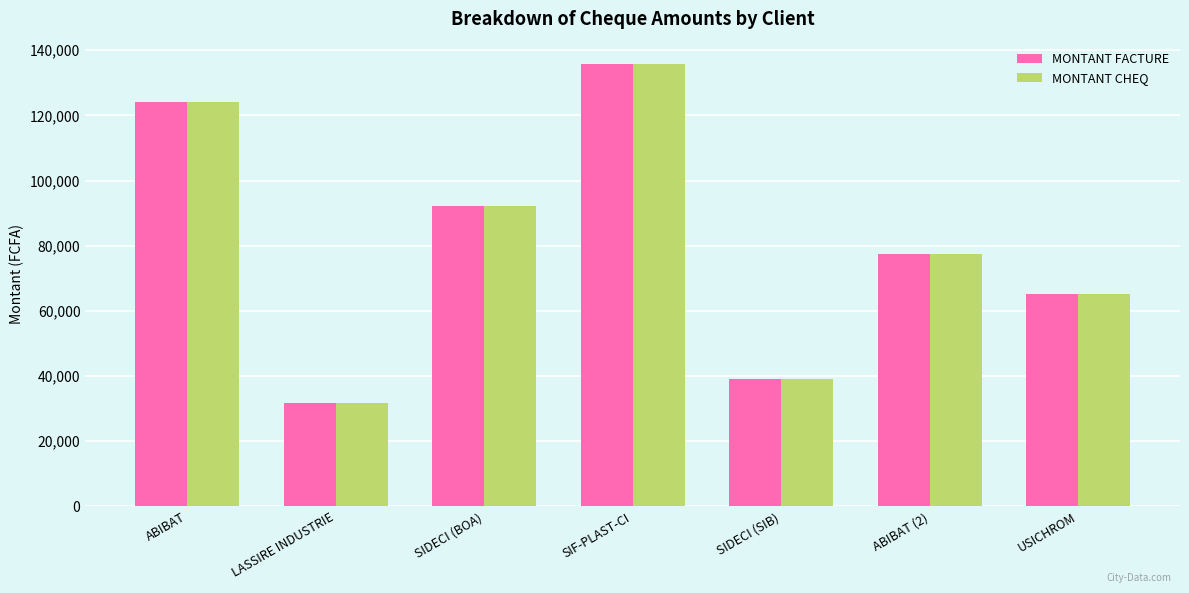

What are all the series names shown in the legend?

MONTANT FACTURE, MONTANT CHEQ